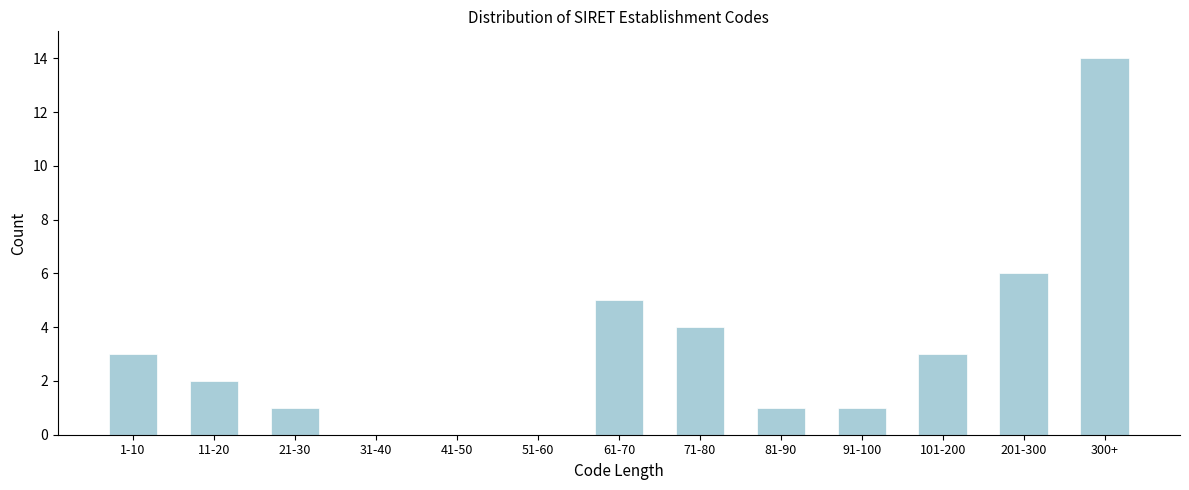

Reading left to right, extract all data points from this chart.

1-10=3	11-20=2	21-30=1	31-40=0	41-50=0	51-60=0	61-70=5	71-80=4	81-90=1	91-100=1	101-200=3	201-300=6	300+=14